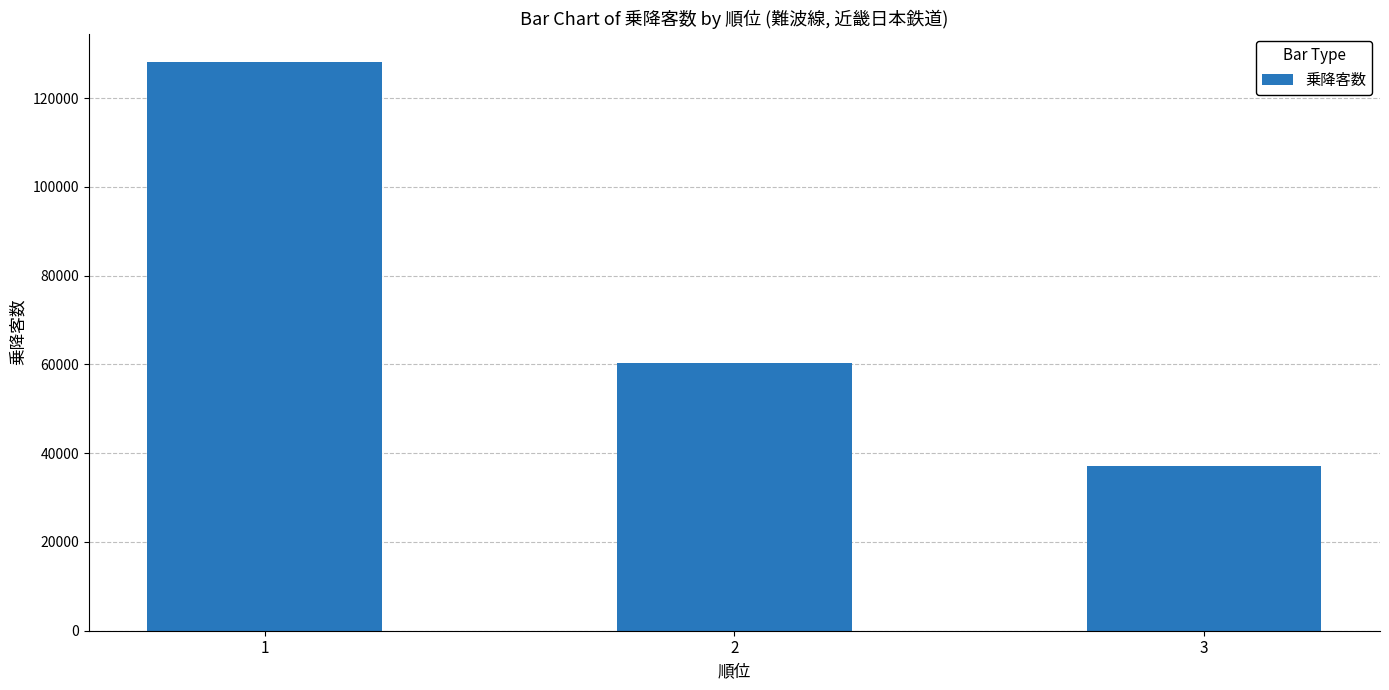

What is the value of the 1st bar from the left?

128104